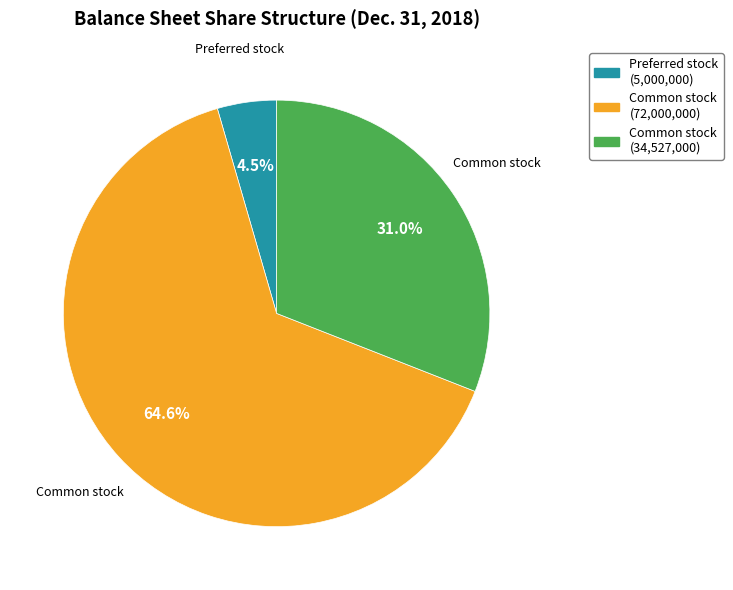

Is there a majority slice in this chart?

Yes